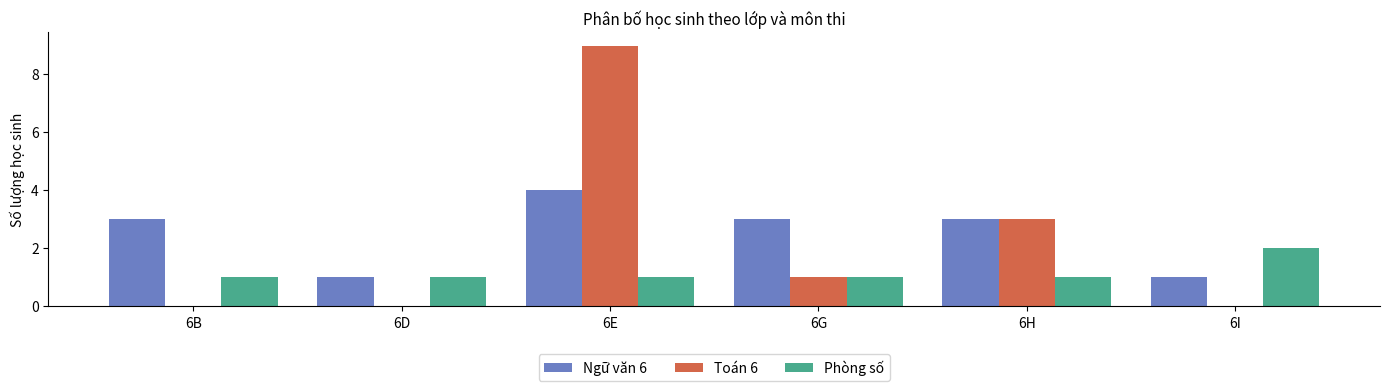

Reading right to left, extract all data points from this chart.

Ngữ văn 6: 6I=1	6H=3	6G=3	6E=4	6D=1	6B=3
Toán 6: 6I=0	6H=3	6G=1	6E=9	6D=0	6B=0
Phòng số: 6I=2	6H=1	6G=1	6E=1	6D=1	6B=1